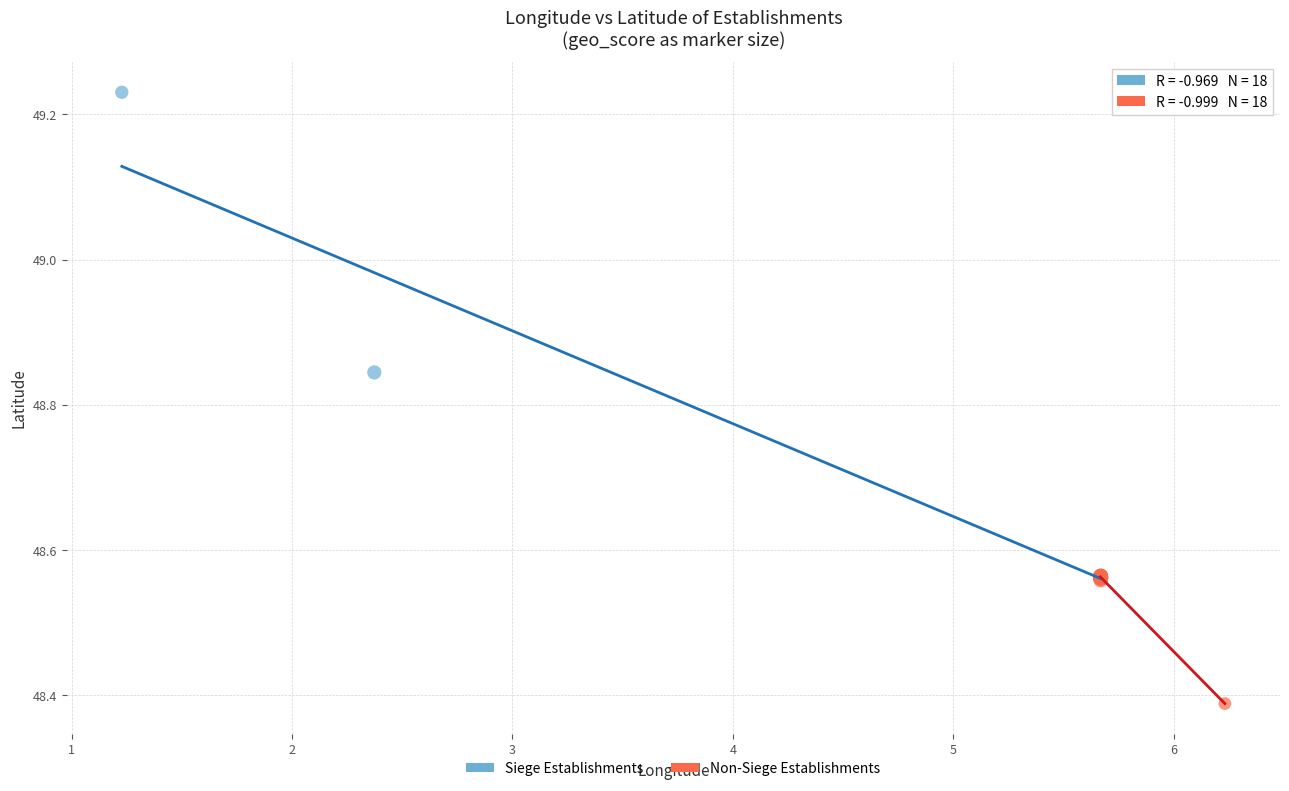

Which series reaches the minimum Y coordinate?

Non-Siege Establishments